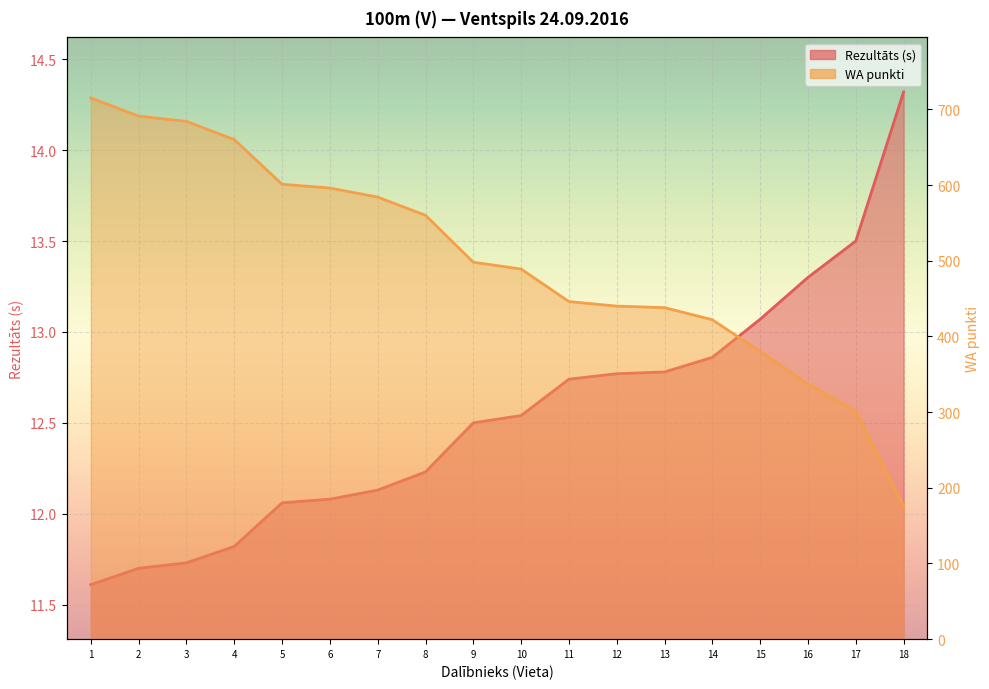

Reading left to right, what are all the values shown in this chart?

Rezultāts: 11.6	11.7	11.7	11.8	12.1	12.1	12.1	12.2	12.5	12.5	12.7	12.8	12.8	12.9	13.1	13.3	13.5	14.3
WA: 715.0	691.0	684.0	660.0	601.0	596.0	584.0	560.0	498.0	489.0	446.0	440.0	438.0	422.0	380.0	337.0	301.0	176.0